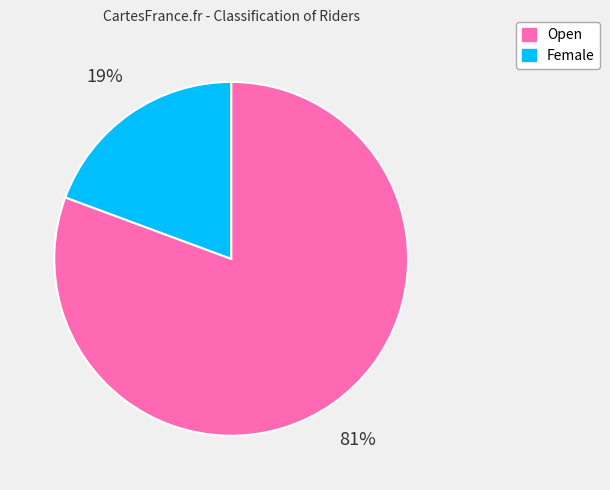

To the nearest percent, what portion does Open represent?

81%